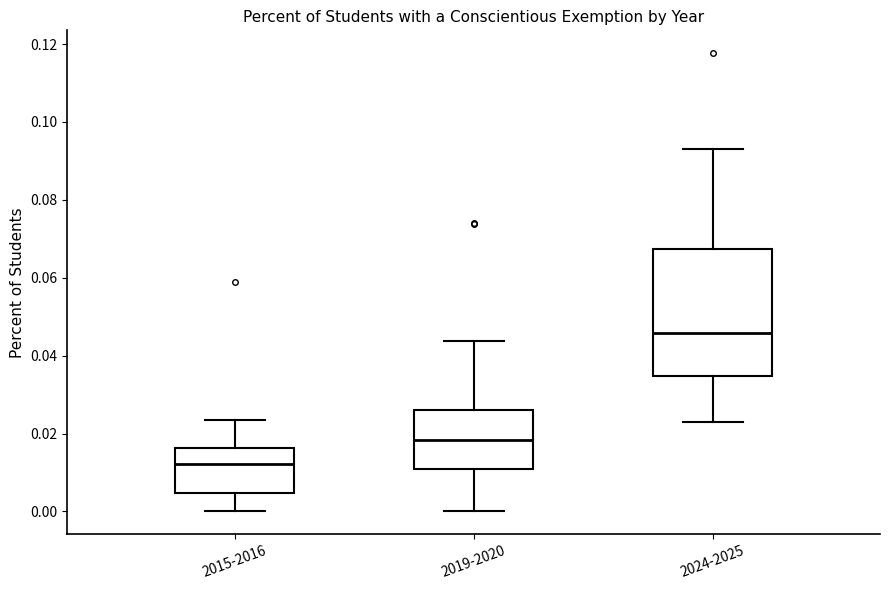

Where does the median line of the box for 2019-2020 sit on the y-axis? The values are not printed on the chart, so give them approximately, as read against the axis.

0.018